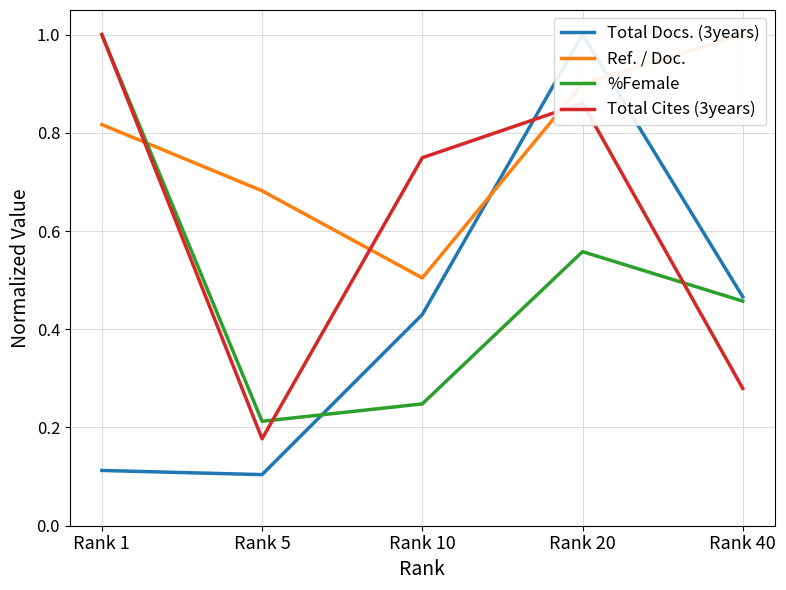

Rank the series by their maximum value, from highest to lowest.

Total Docs. (3years), Ref. / Doc., %Female, Total Cites (3years)